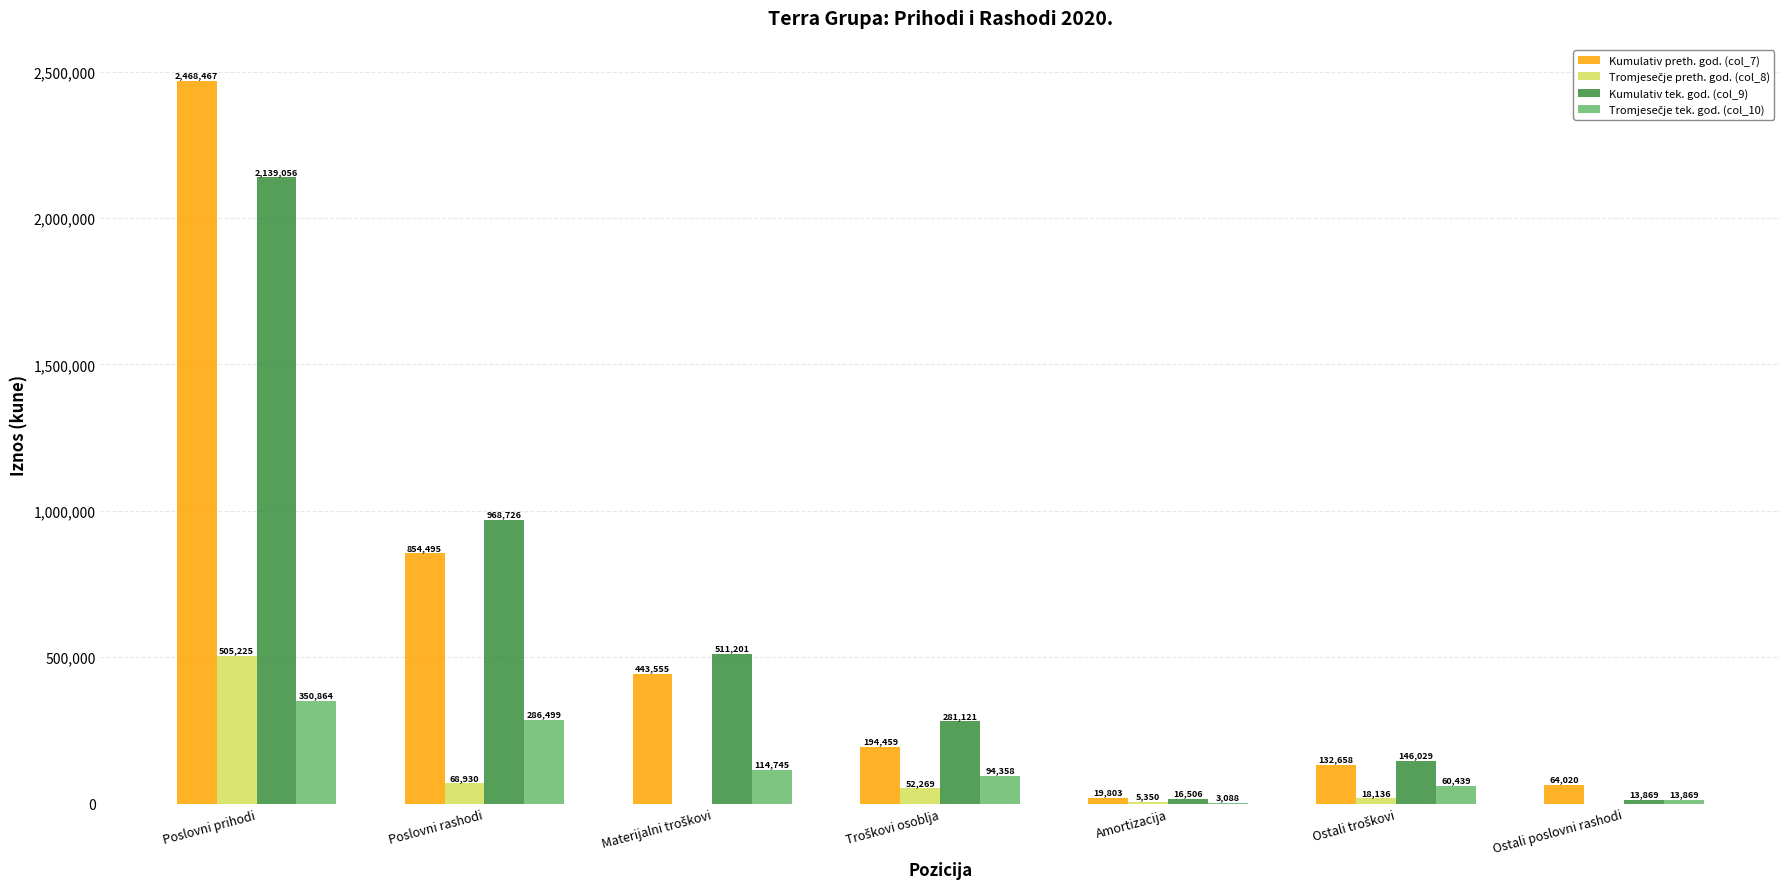

At which label does Kumulativ preth. god. (col_7) first exceed 194459?

Poslovni prihodi